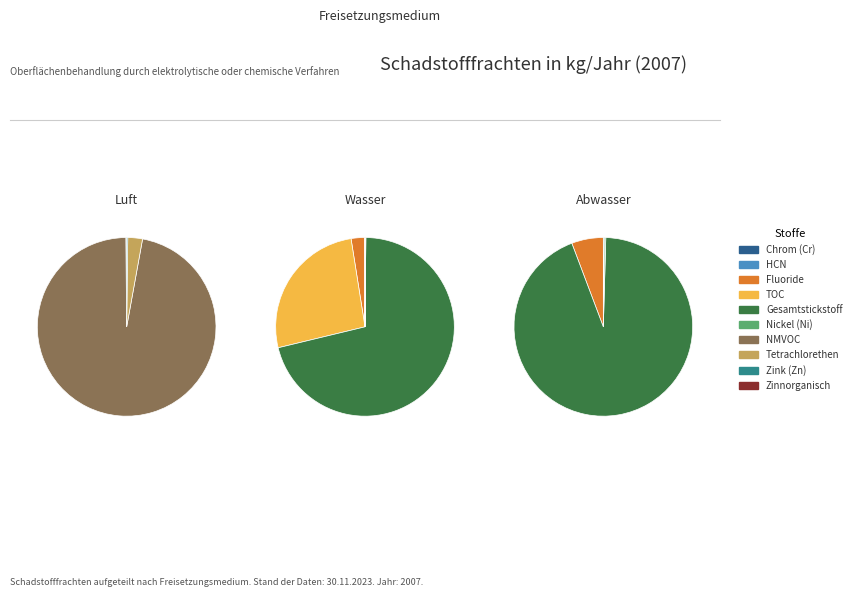

What is the difference between the highest and lowest values at Fluoride (als Gesamt-F)?

11620